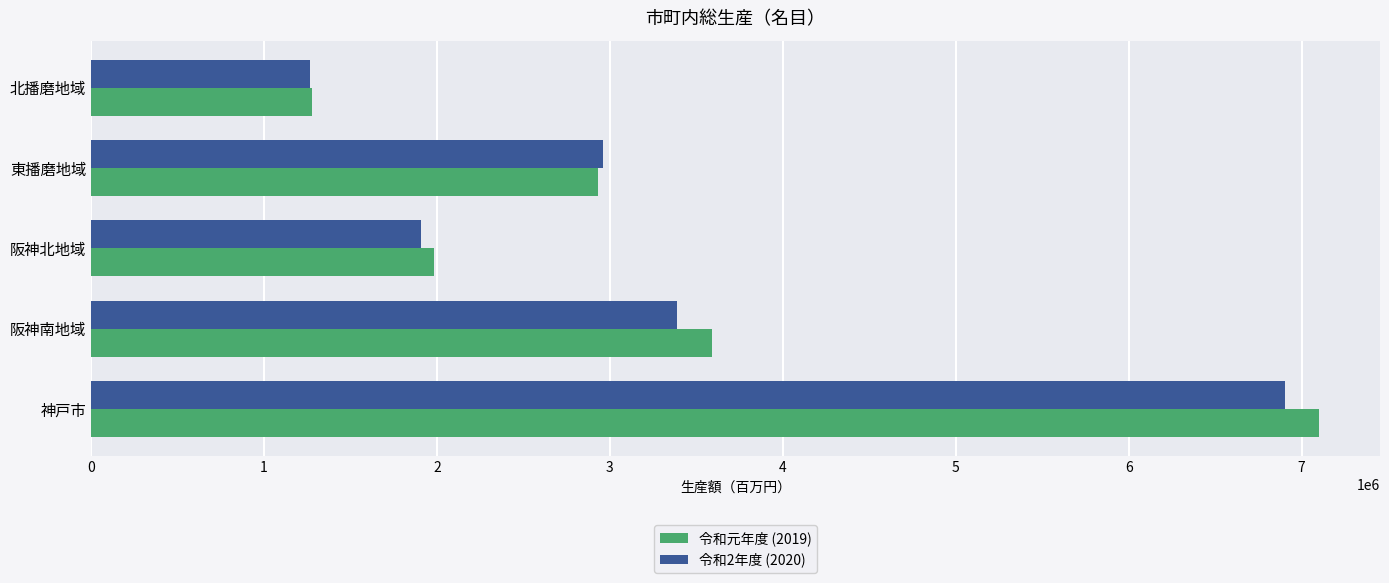

The 令和2年度 (2020) series shows 2041917 at 北播磨地域. True or false?

False